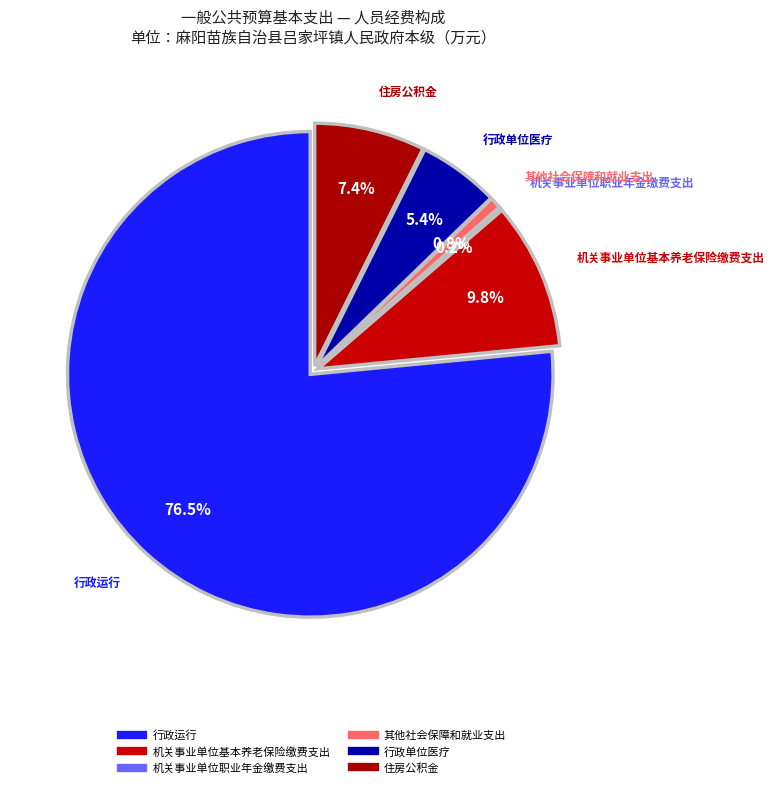

To the nearest percent, what percentage of the pie is 其他社会保障和就业支出?

1%